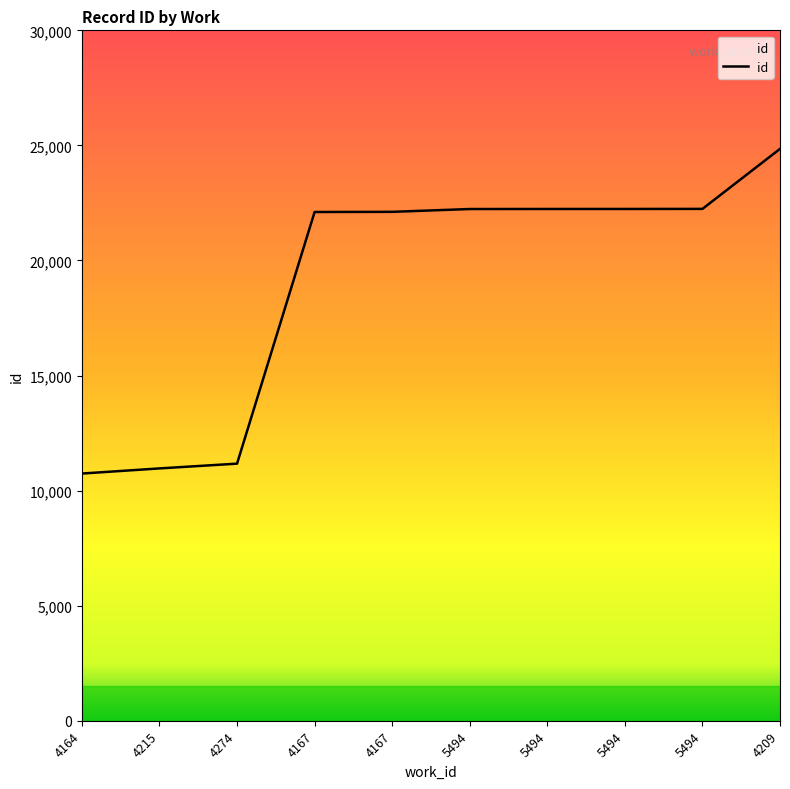

True or false: the data shows 22113 at 4167.

True